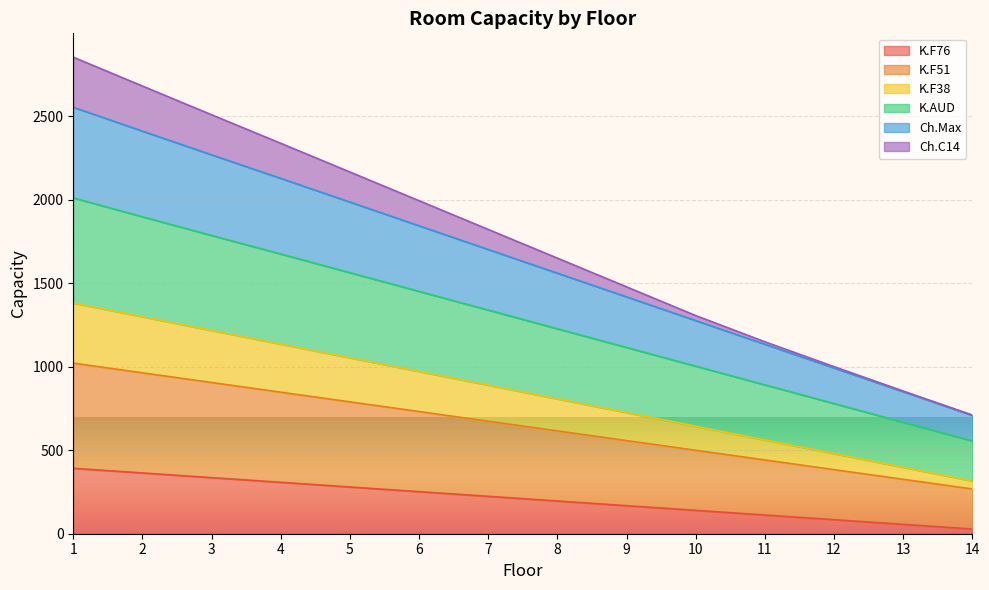

Is the value of Ch.C14 at 13 greater than the value of Ch.Max at 1?

No